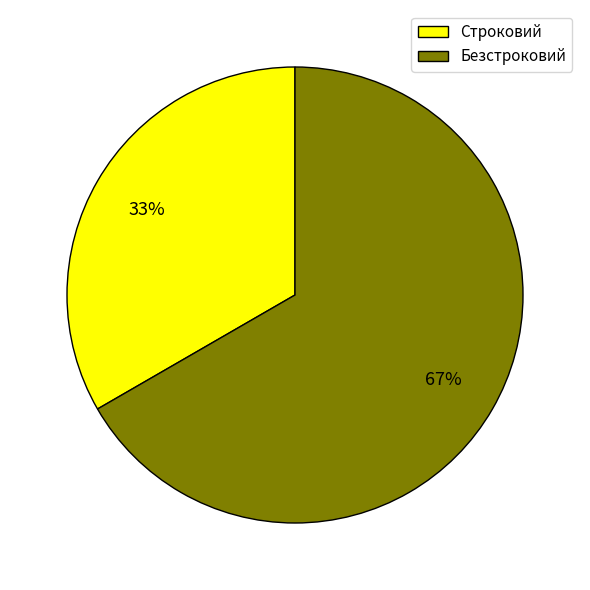

Does Строковий account for over 50% of the chart?

No